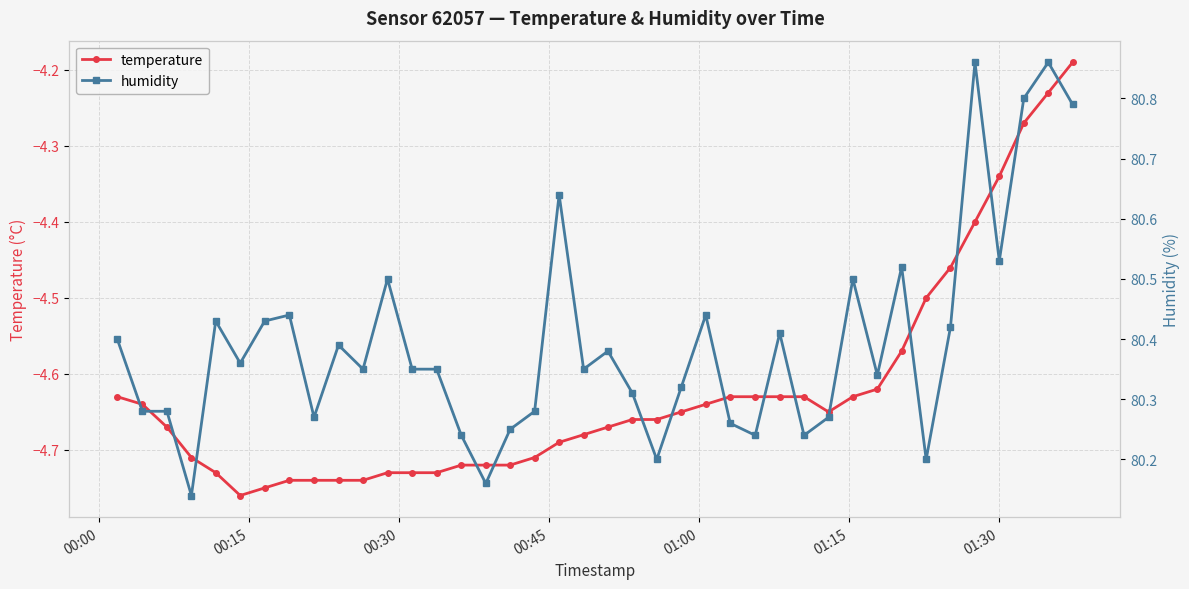

How many lines are shown in the chart?

2